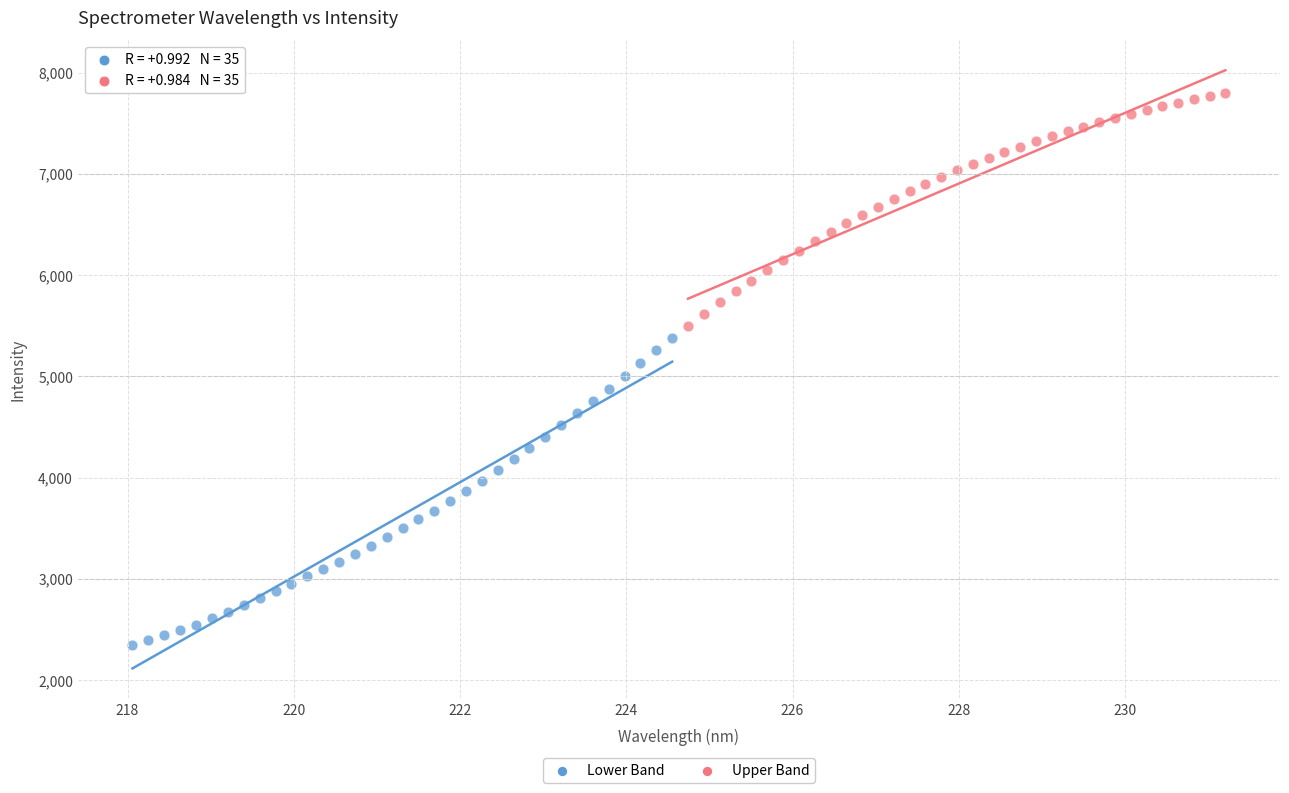

Which series has the largest Y range (max minus min)?

Lower Band